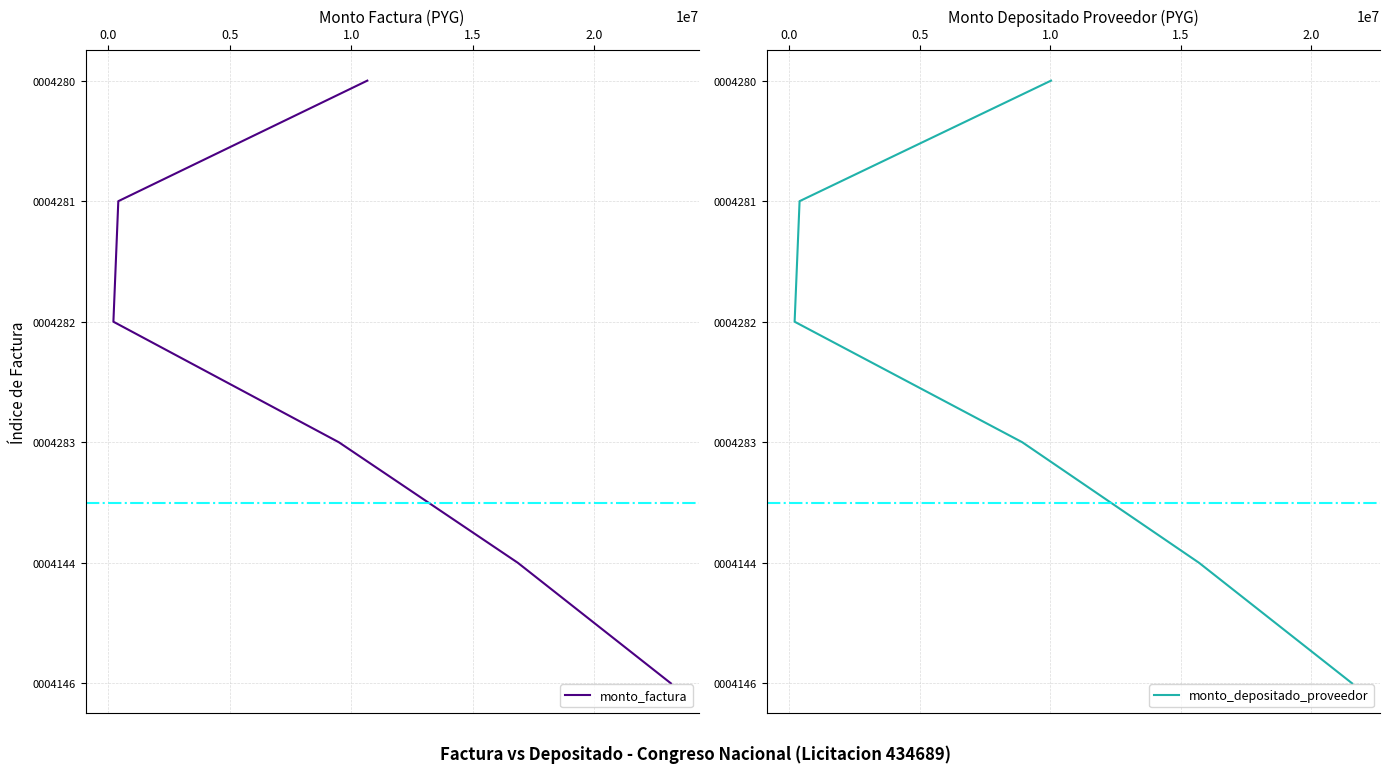

At 1.5, list the series in order from largest to smallest.

monto_factura, monto_depositado_proveedor